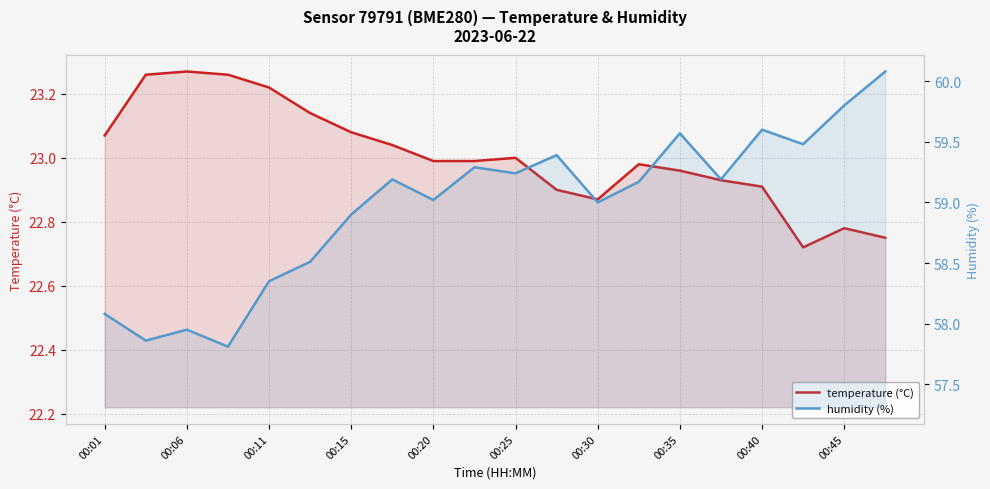

Reading left to right, transcribe all the data shown in this chart.

temperature: 23.1	23.3	23.3	23.3	23.2	23.1	23.1	23.0	23.0	23.0	23.0	22.9	22.9	23.0	23.0	22.9	22.9	22.7	22.8	22.8
humidity: 58.1	57.9	58.0	57.8	58.4	58.5	58.9	59.2	59.0	59.3	59.2	59.4	59.0	59.2	59.6	59.2	59.6	59.5	59.8	60.1